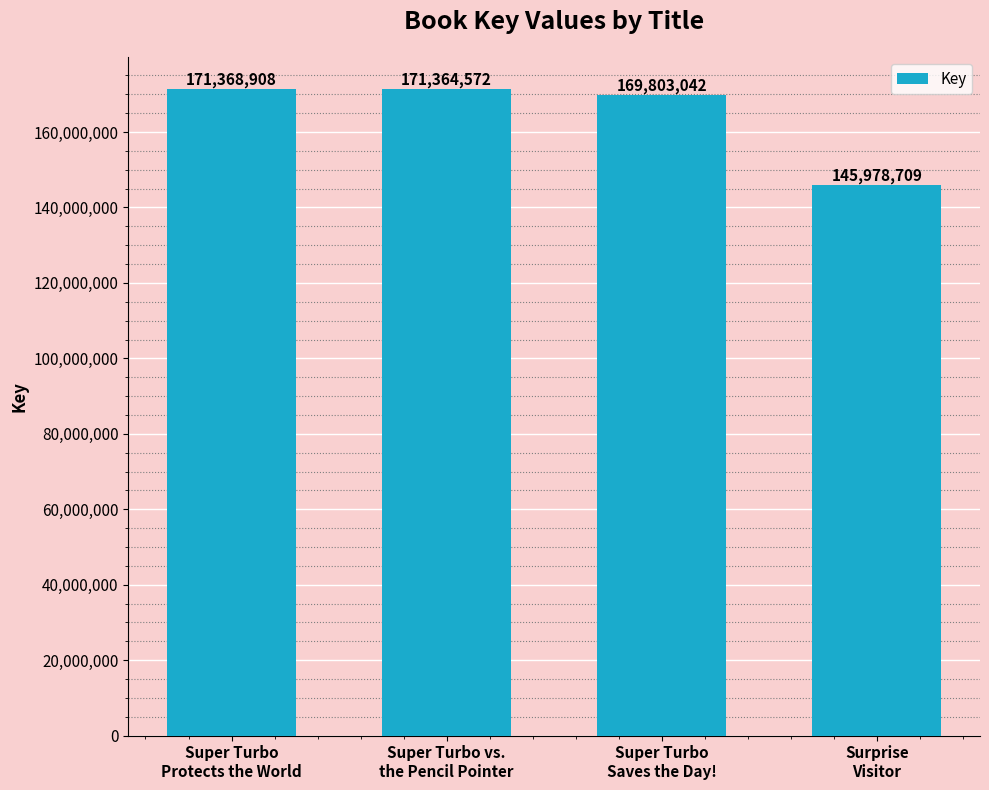

List the labels in order of value, largest first.

Super Turbo
Protects the World, Super Turbo vs.
the Pencil Pointer, Super Turbo
Saves the Day!, Surprise
Visitor